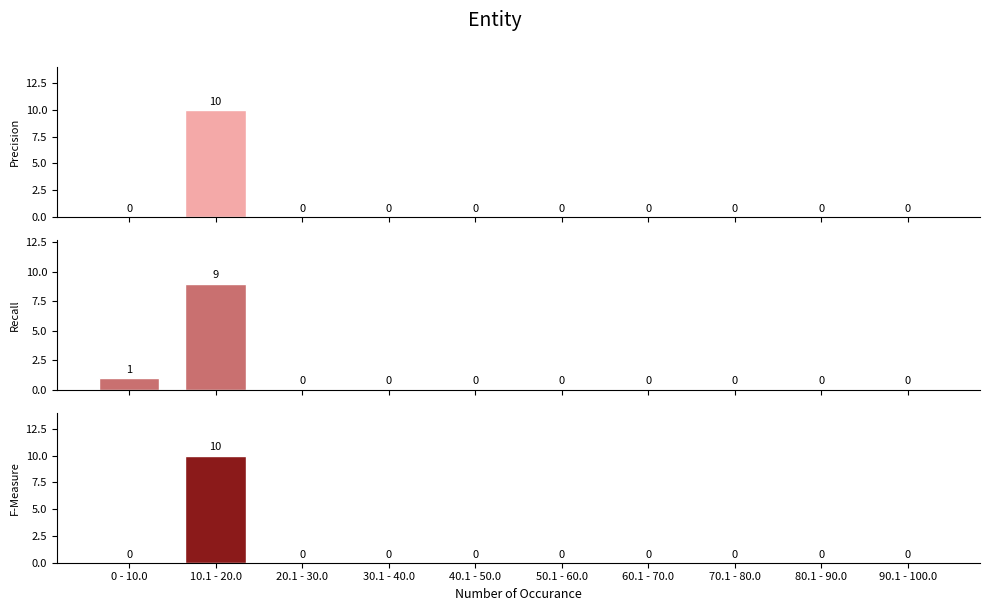

What is the difference between the maximum and minimum values in the Recall series?

9